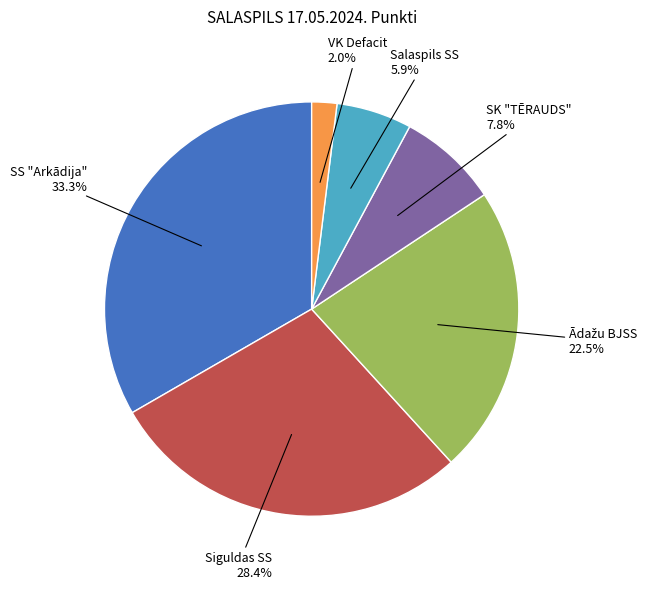

To the nearest percent, what portion does Siguldas SS represent?

28%